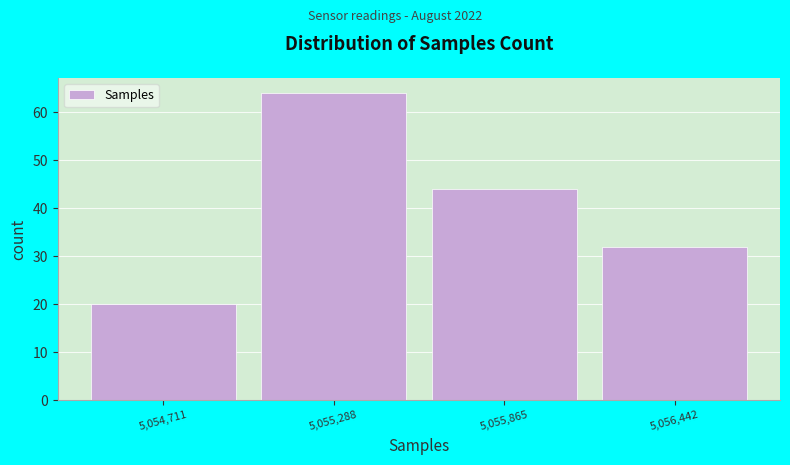

Reading right to left, list all the values displayed in this chart.

5,056,442=32	5,055,865=44	5,055,288=64	5,054,711=20